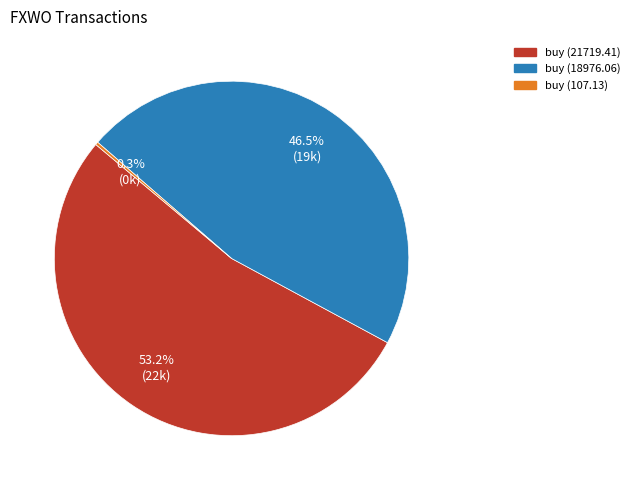

What is the largest slice in the pie chart?

buy (21719.41)